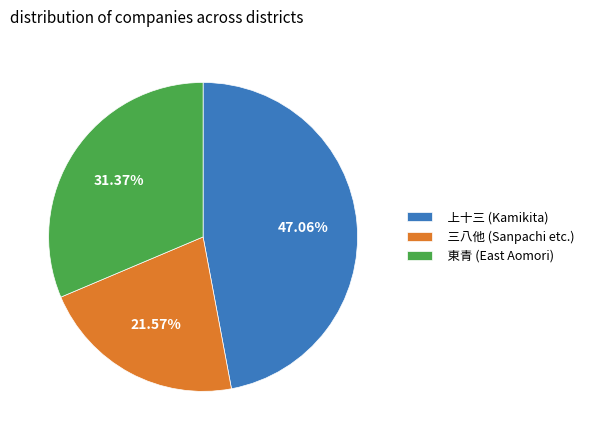

Between 東青 (East Aomori) and 上十三 (Kamikita), which is larger?

上十三 (Kamikita)